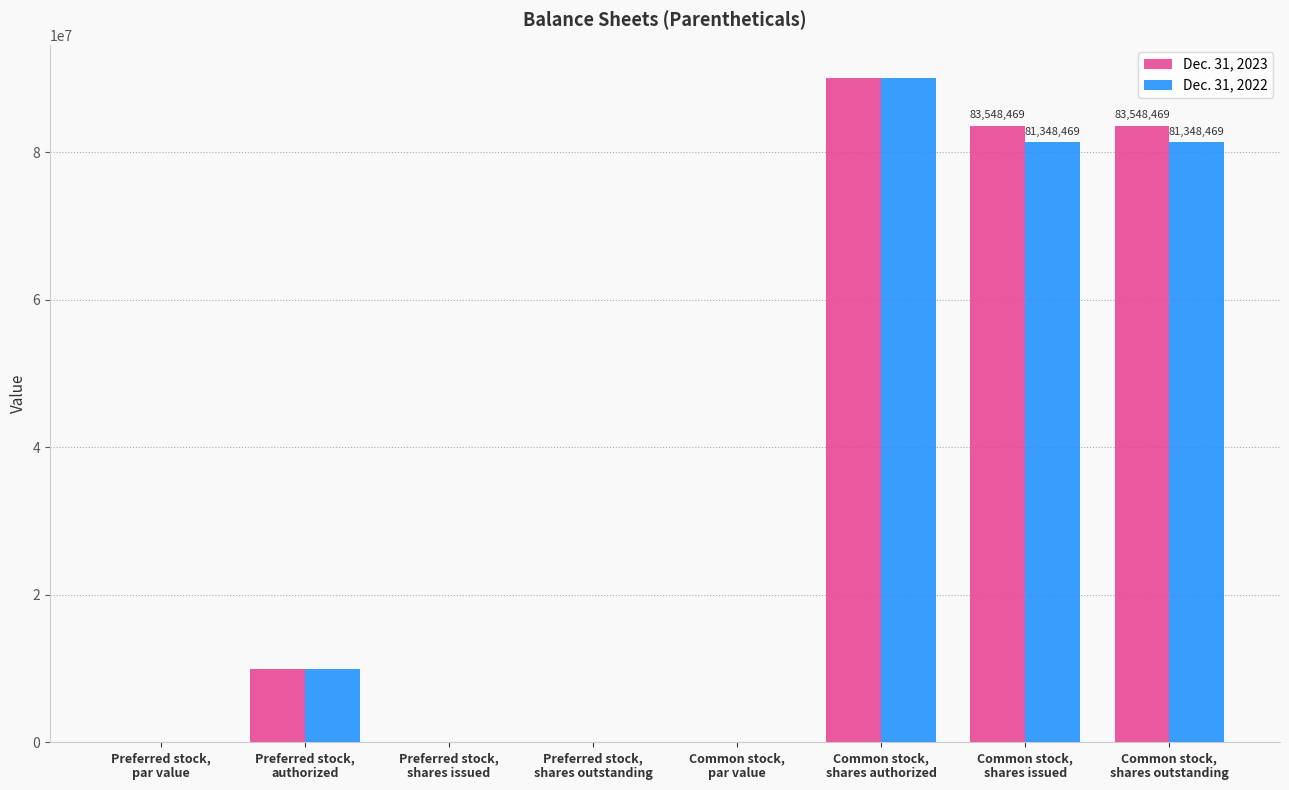

What is the greatest value displayed?

90000000.0